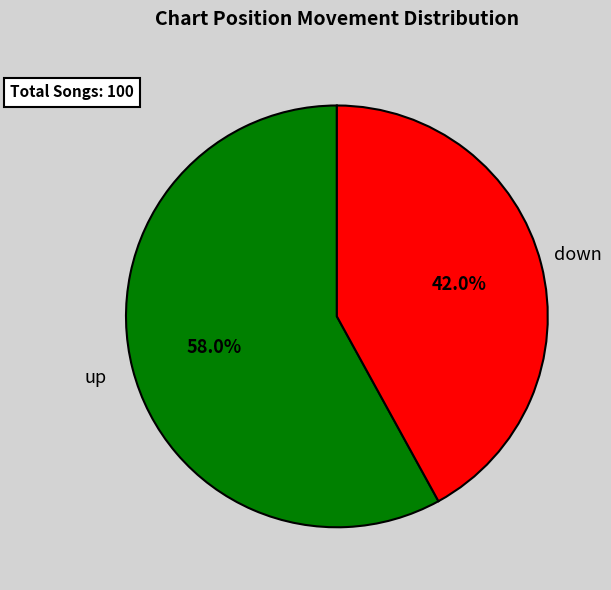

How many slices are in this pie chart?

2